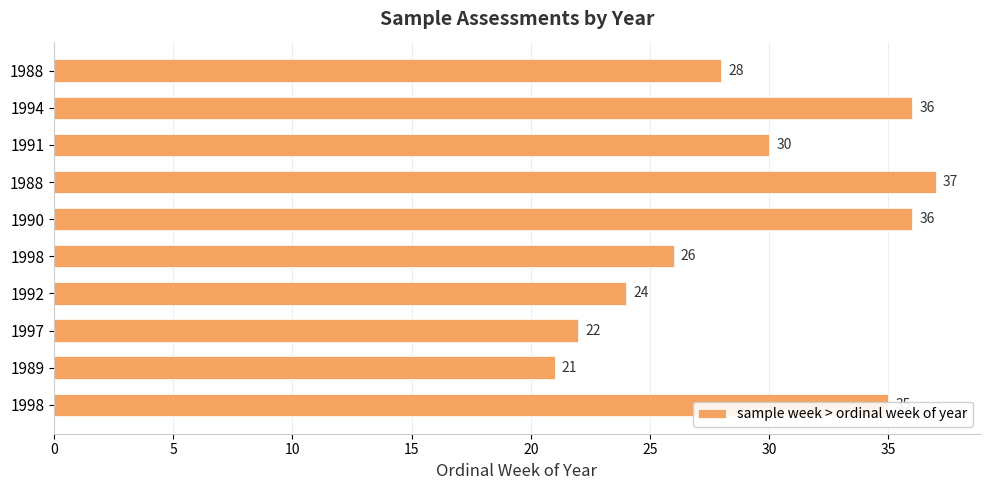

How many bars are there in total?

10